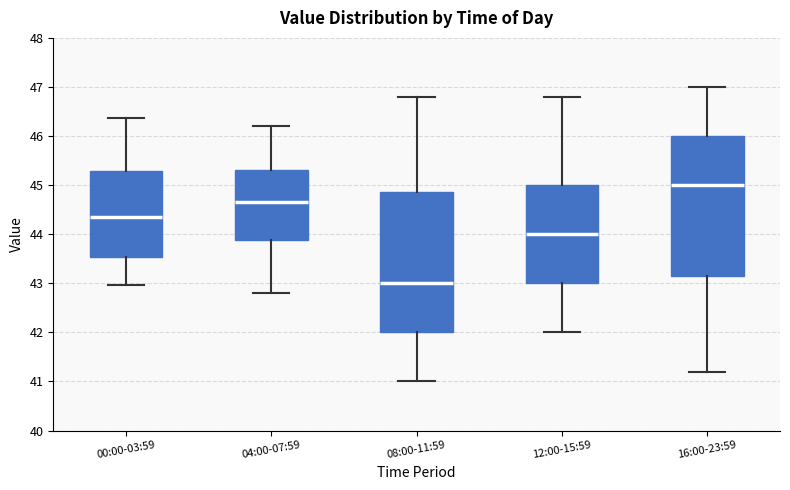

Where is the lower edge of the box for 08:00-11:59 on the y-axis? The values are not printed on the chart, so give them approximately, as read against the axis.

42.0